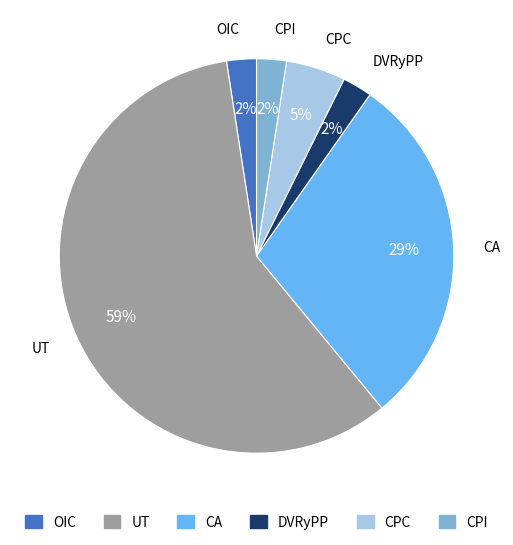

To the nearest percent, what is the combined percentage of CPC and OIC?

7%